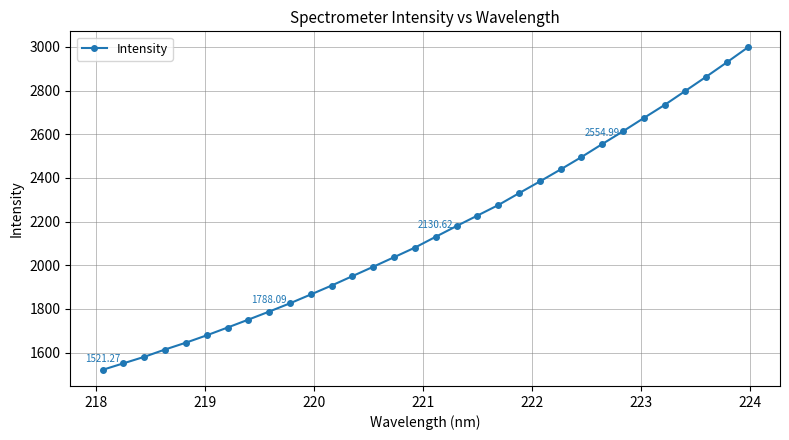

What is the difference between the maximum and minimum values?

1476.2